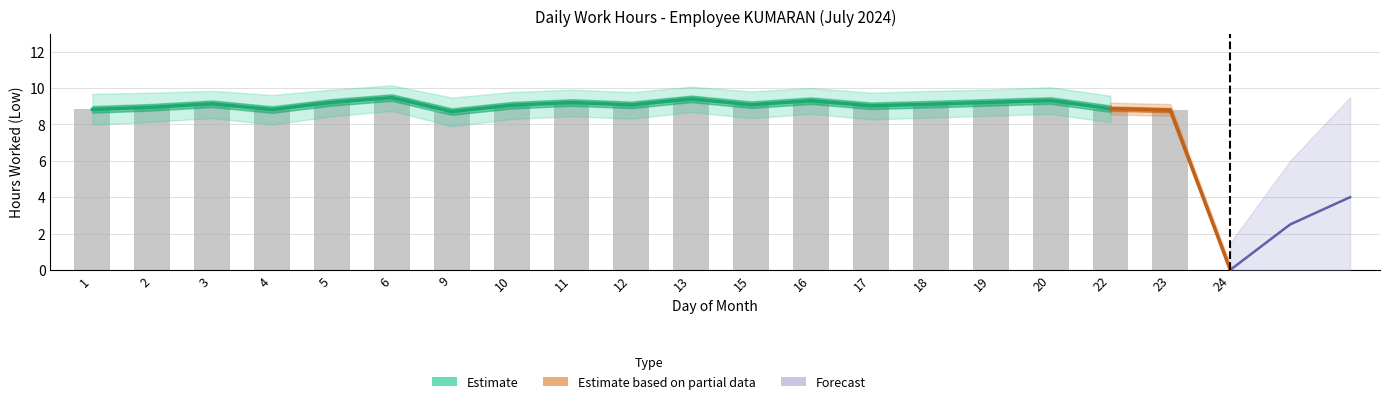

Does the chart contain any negative values?

No